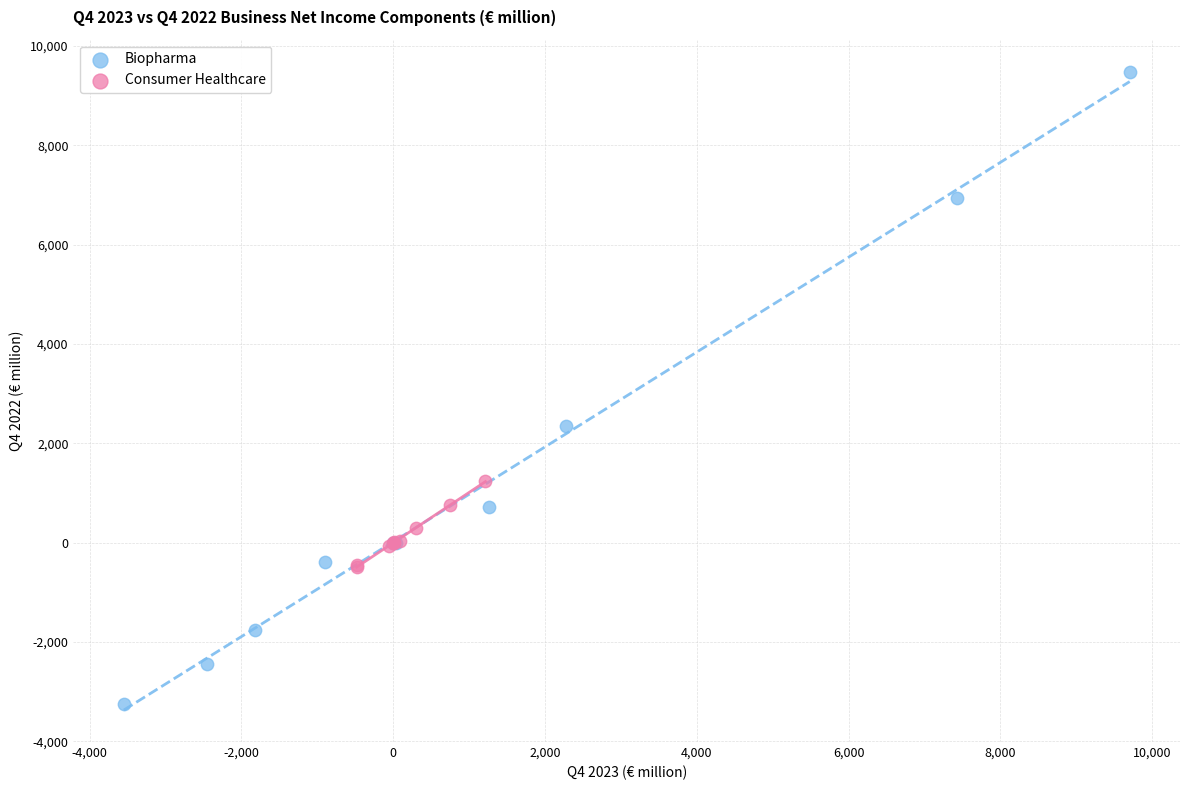

What are all the series names shown in the legend?

Biopharma, Consumer Healthcare